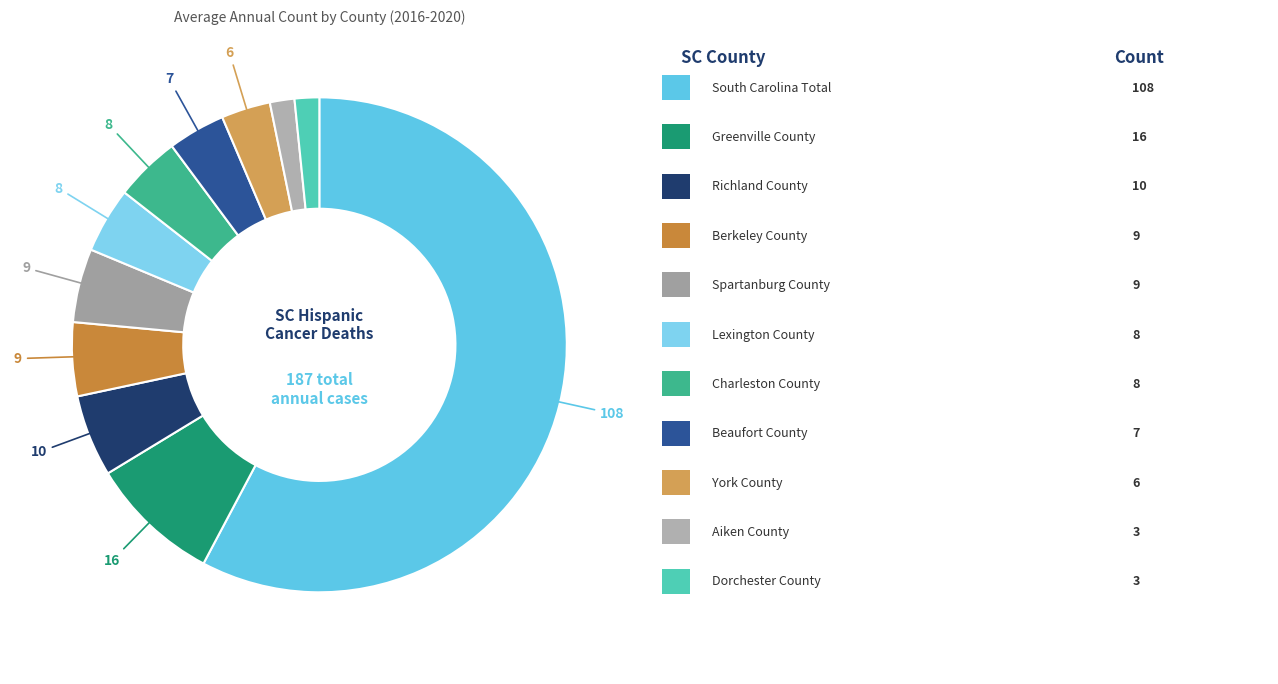

How many slices are in this pie chart?

11